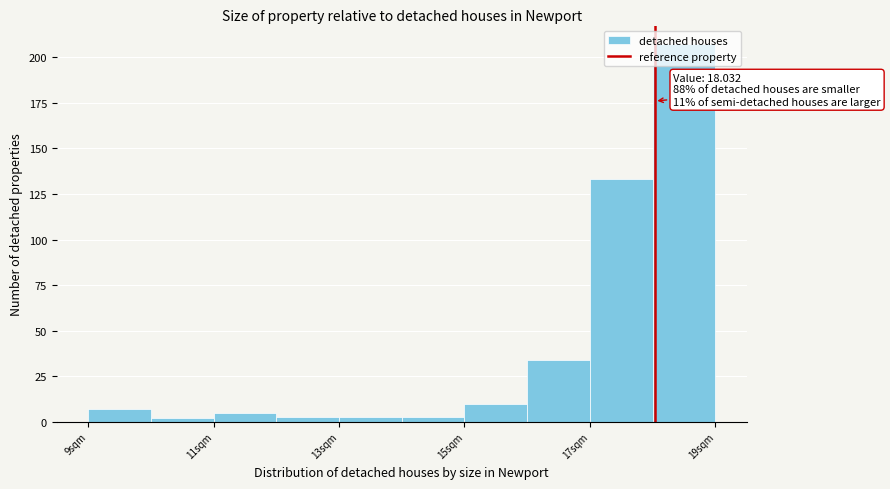

Over which range of the x-axis is the bar tallest?

18 to 19